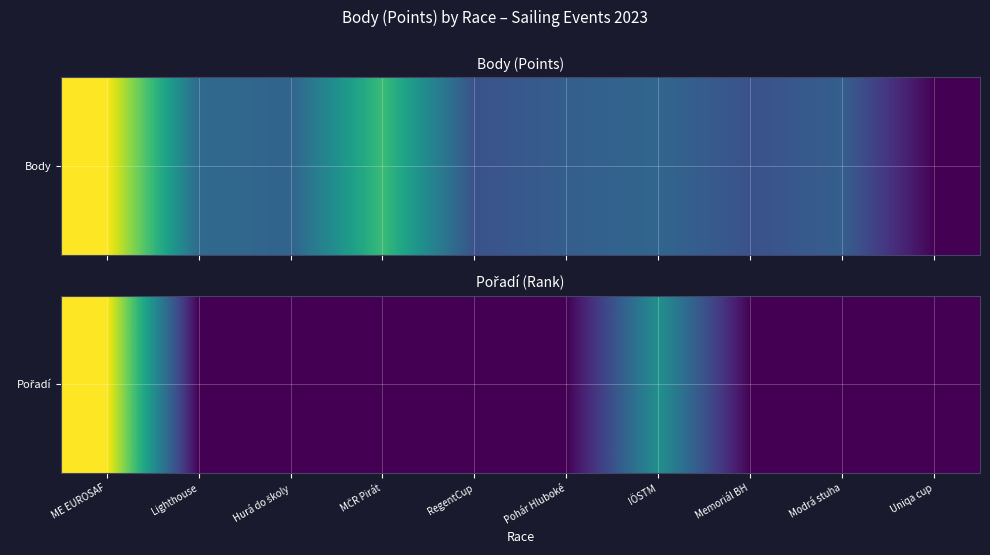

What is the sum of all values?

22